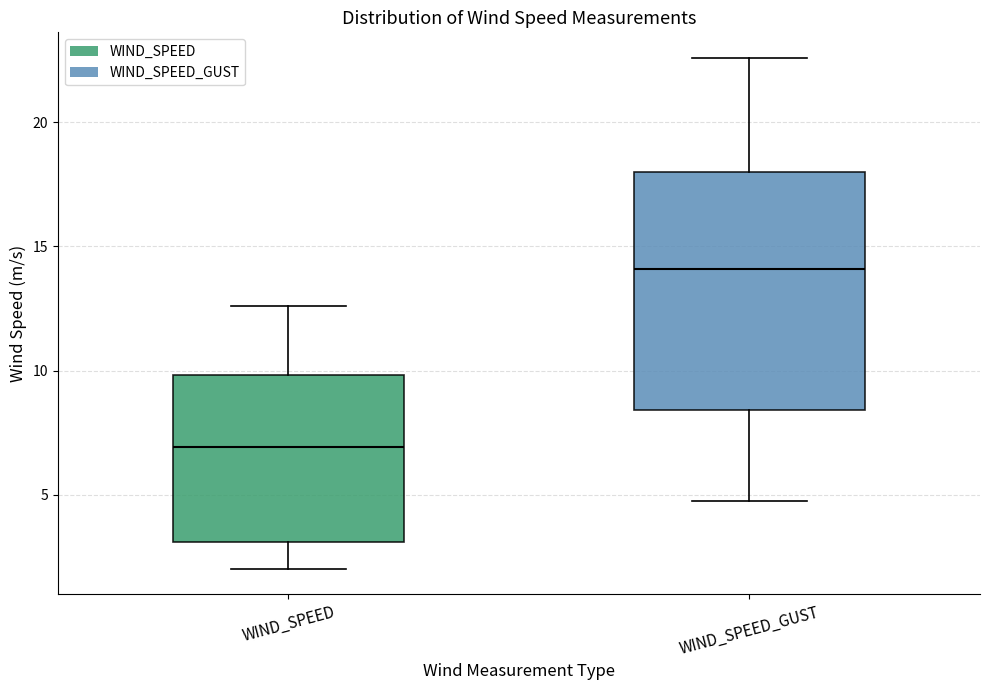

Where is the upper edge of the box for WIND_SPEED_GUST on the y-axis? The values are not printed on the chart, so give them approximately, as read against the axis.

18.0